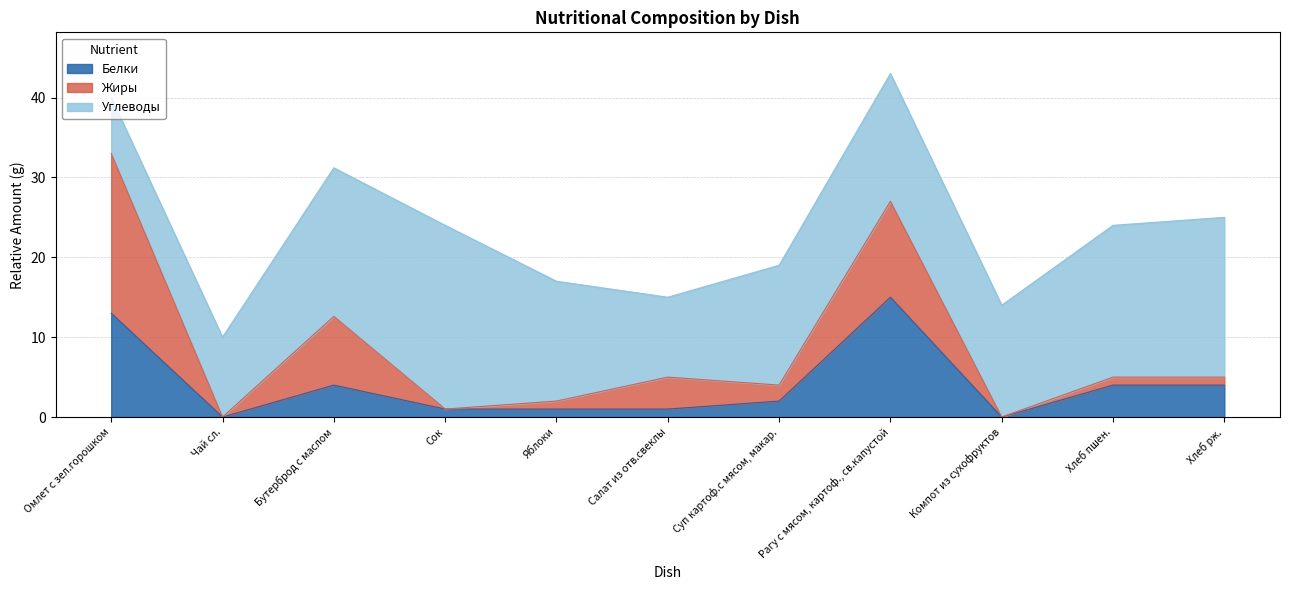

At how many categories does at least one series exceed 14?

8